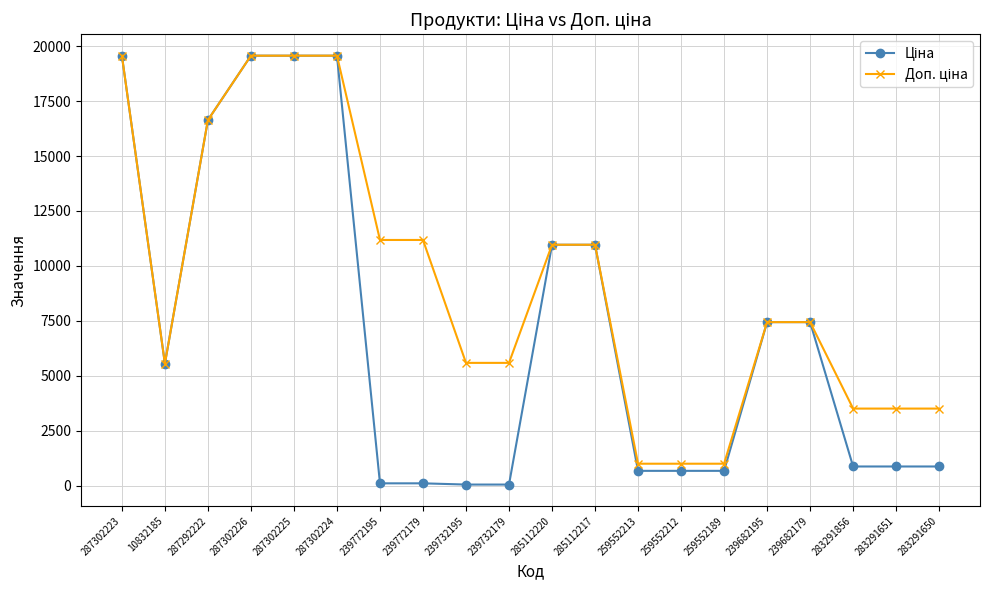

What is the spread (max minus min) of values at 259552213?

324.3